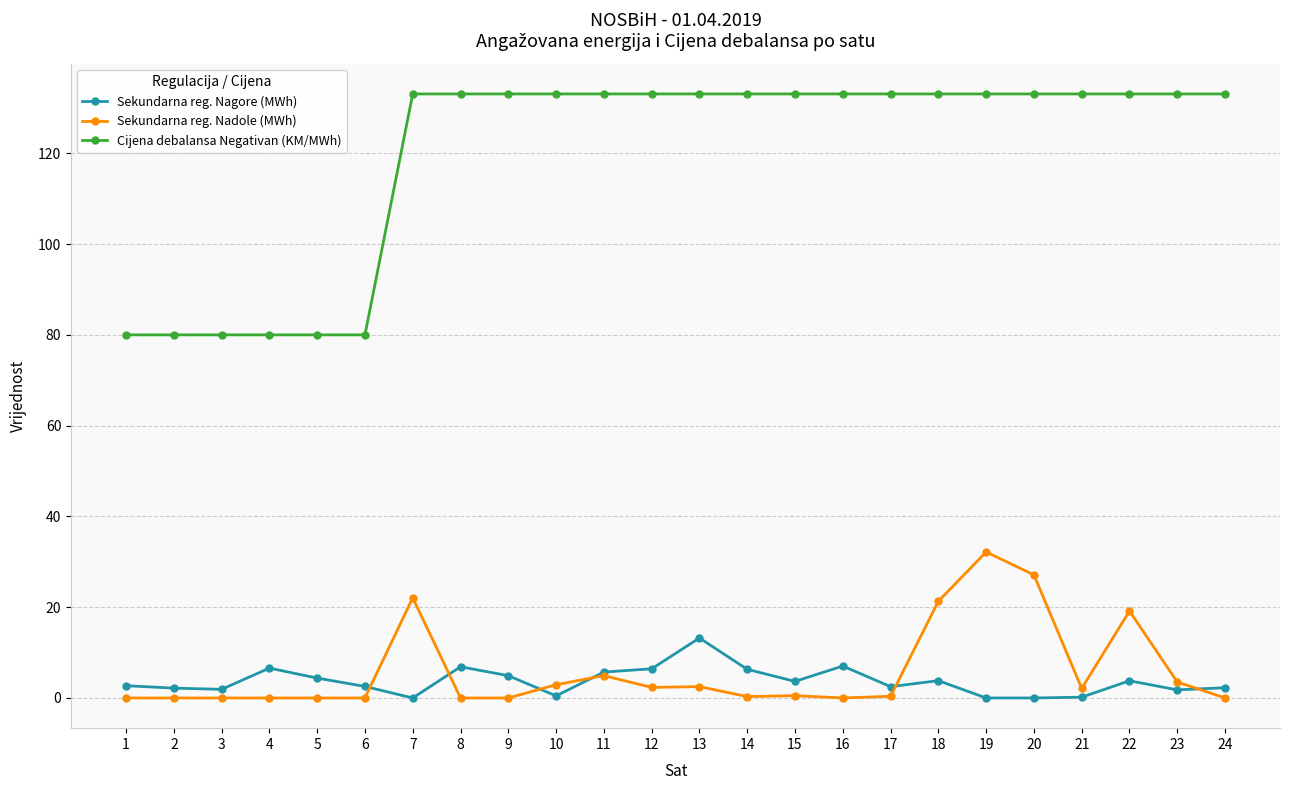

True or false: Sekundarna reg. Nadole (MWh) and Cijena debalansa Negativan (KM/MWh) cross at least once.

False